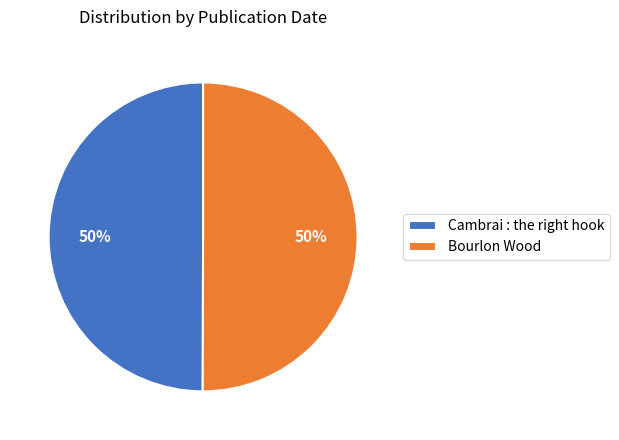

The Bourlon Wood slice represents 56% of the pie. True or false?

False